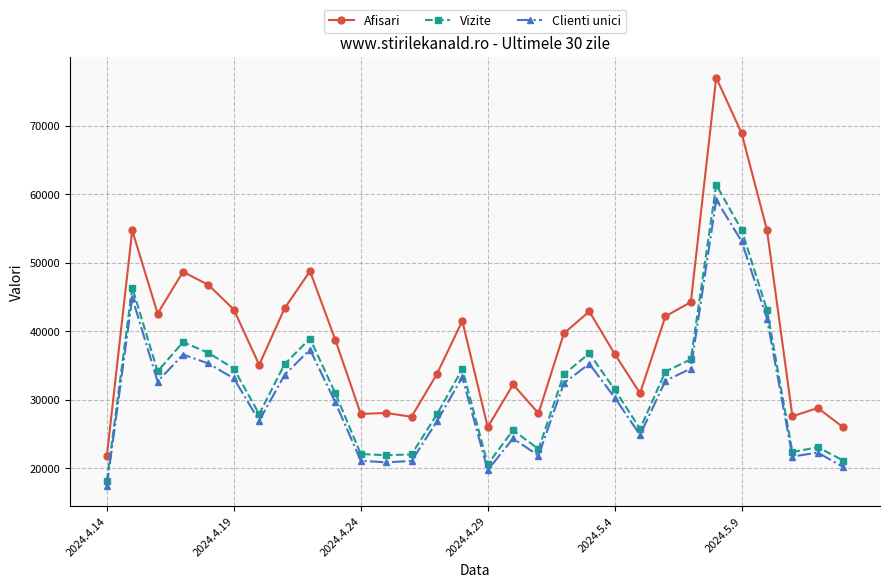

What is the maximum value shown in the chart?

76991